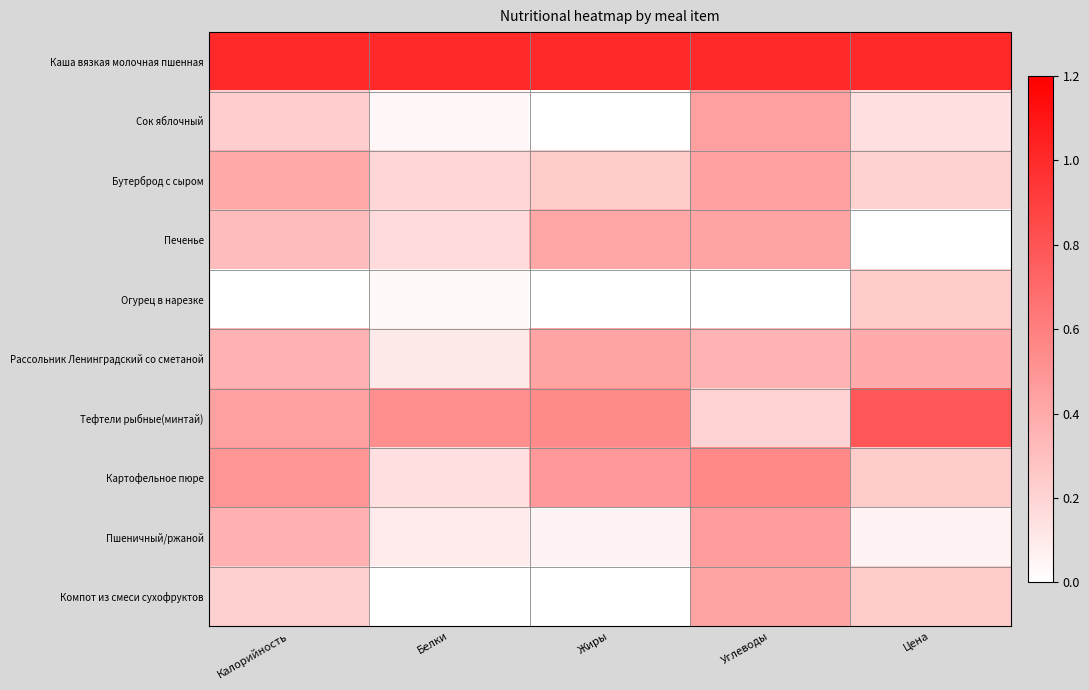

Which series has the largest total across all categories?

Каша вязкая молочная пшенная